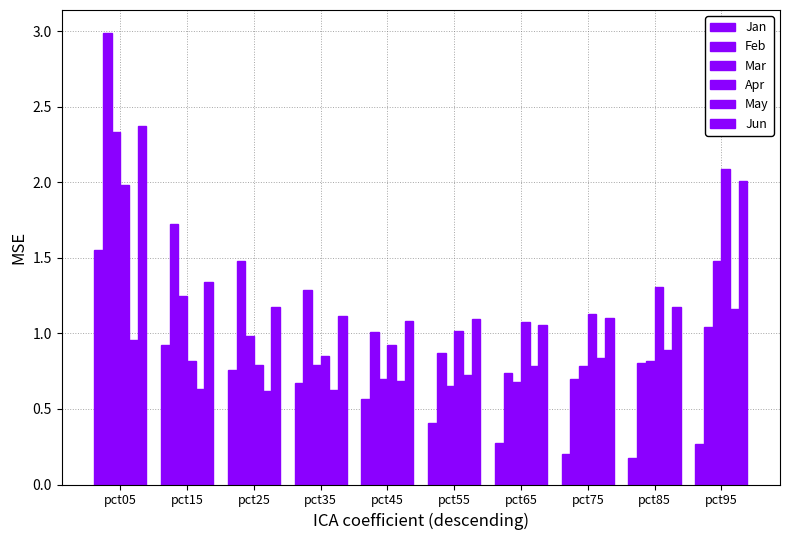

Between pct15 and pct65, which series saw the biggest shift?

Feb